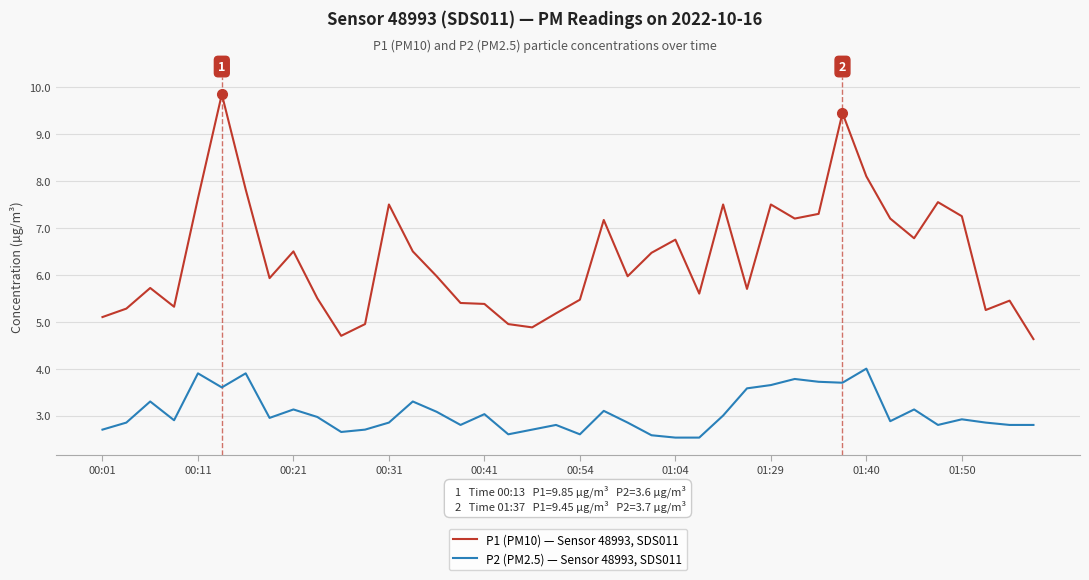

At how many categories does at least one series exceed 7?

14